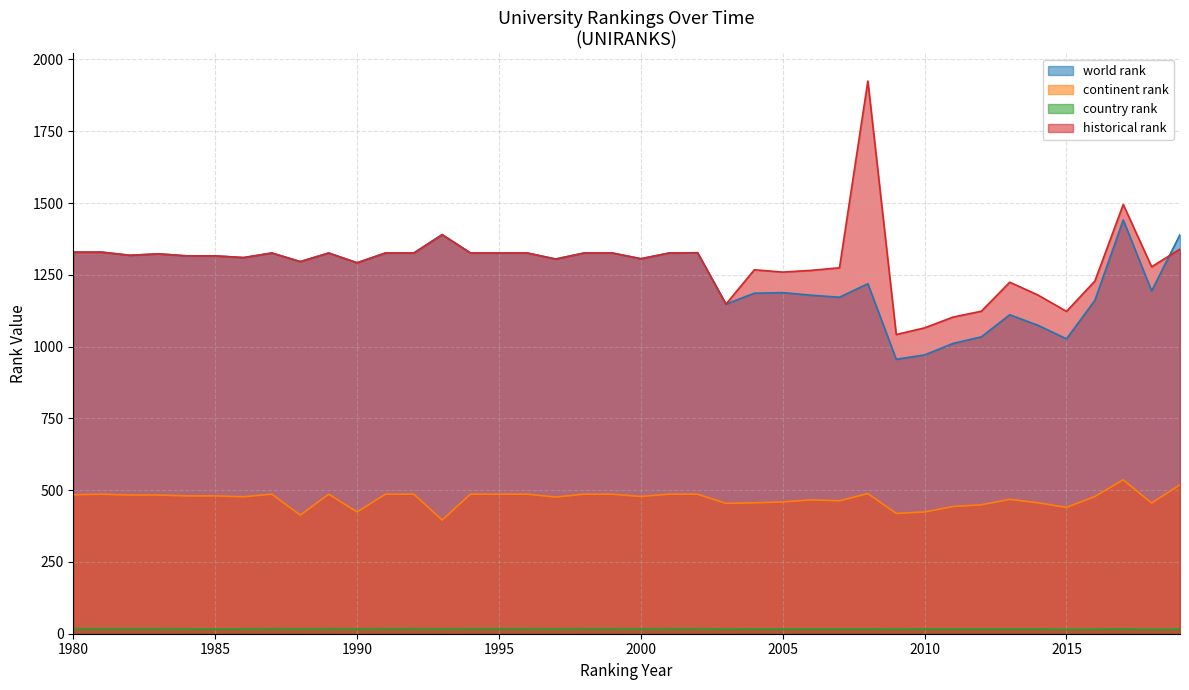

How many data points in continent rank are less than 480?

20